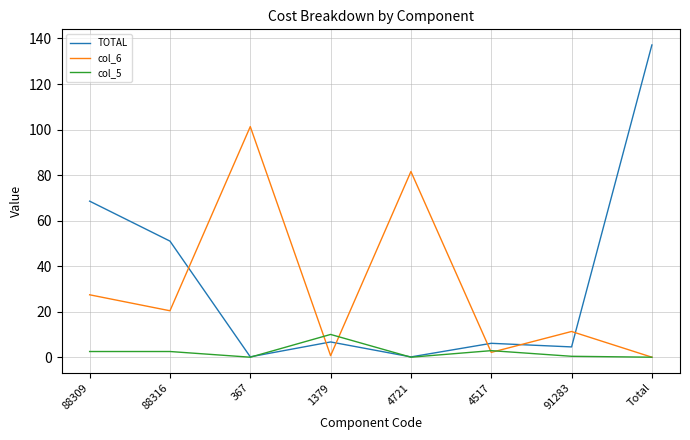

What is the maximum value for TOTAL?

137.2